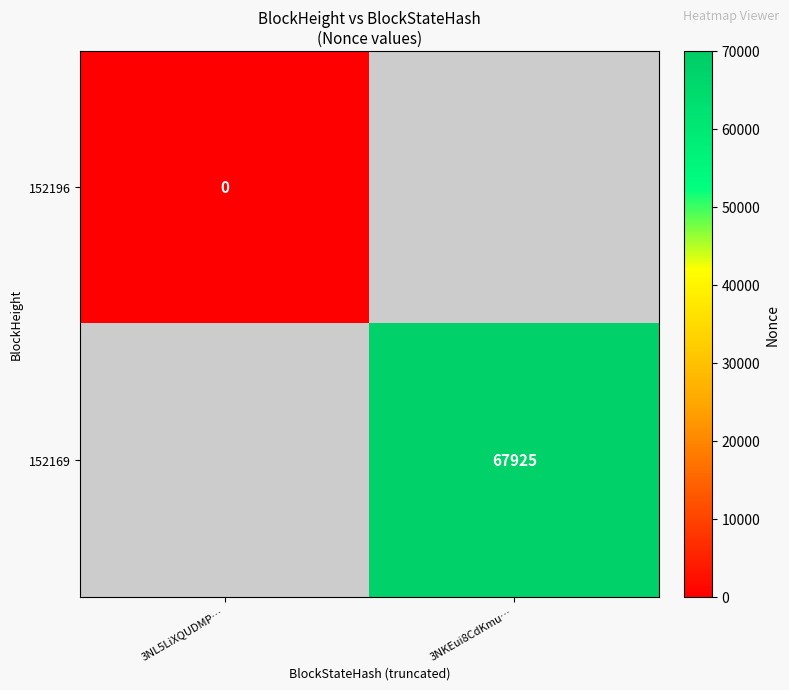

How many data points does each series have?

2